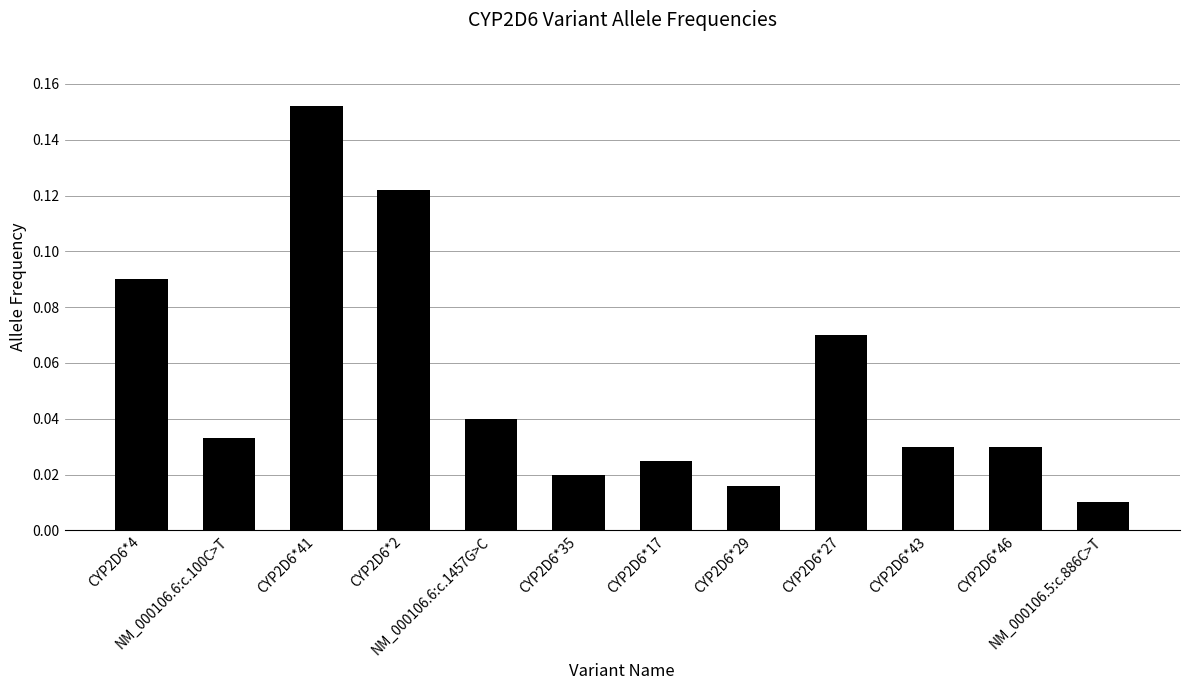

Where is the data nearest to the value 0?

NM_000106.5:c.886C>T